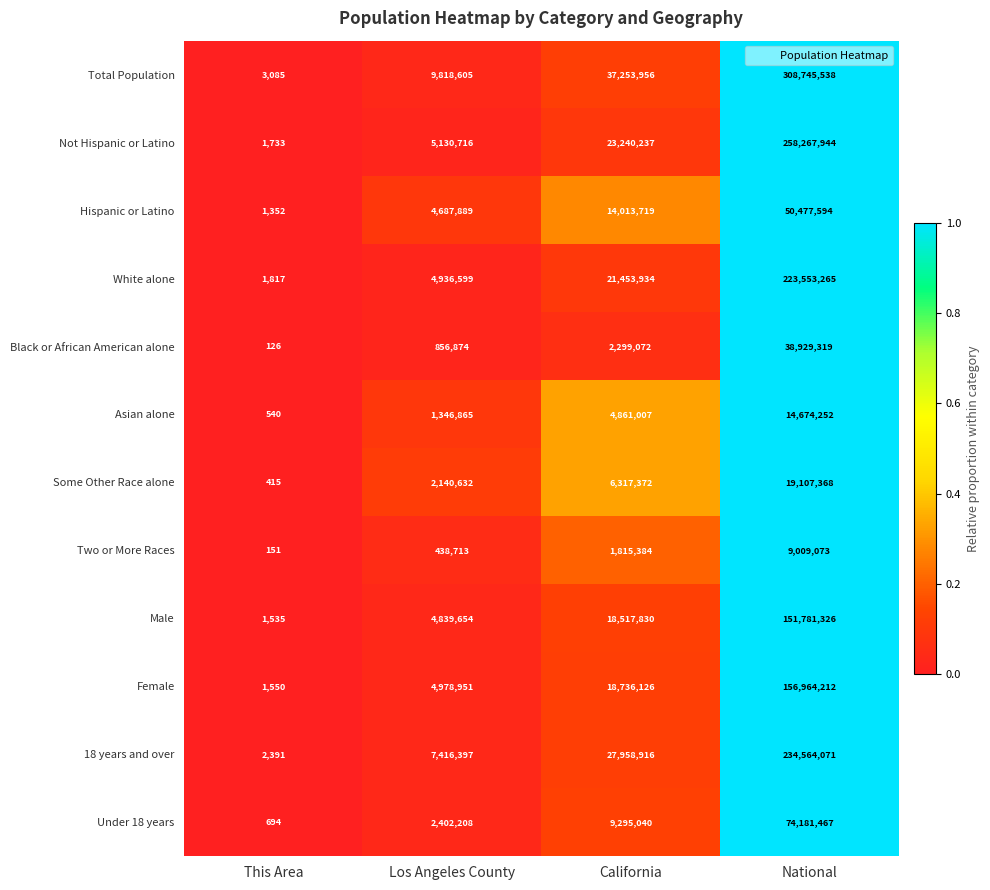

What is the difference between the maximum and second lowest values in the Female series?

151985261